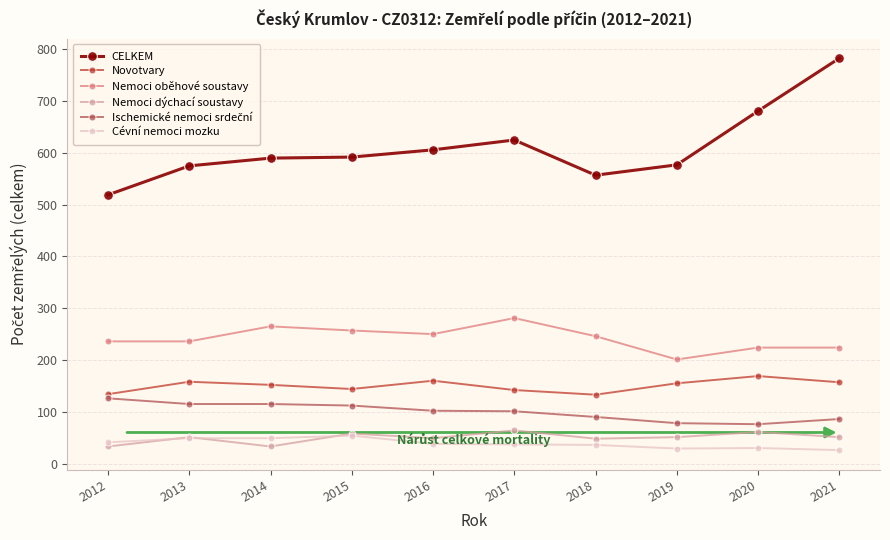

What is the difference between the maximum and minimum values in the Nemoci dýchací soustavy series?

31